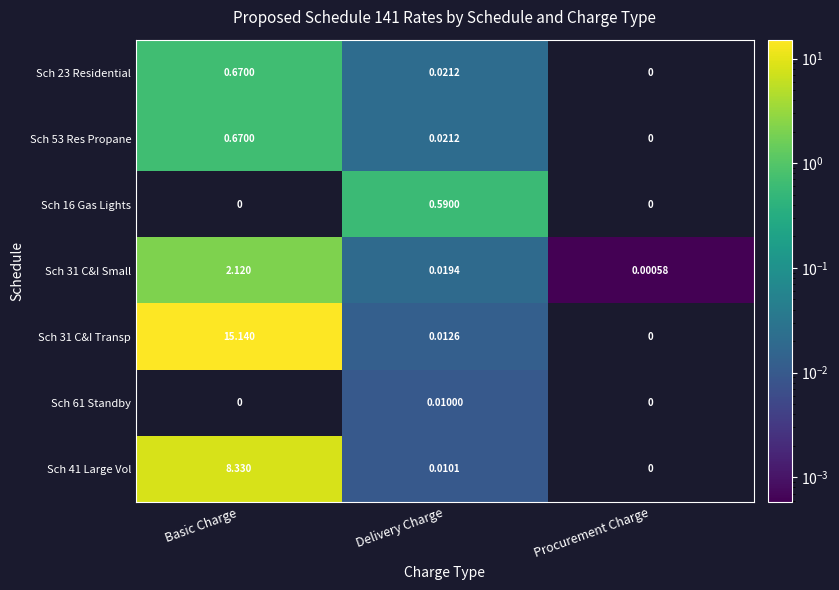

How many distinct data groups are displayed?

7